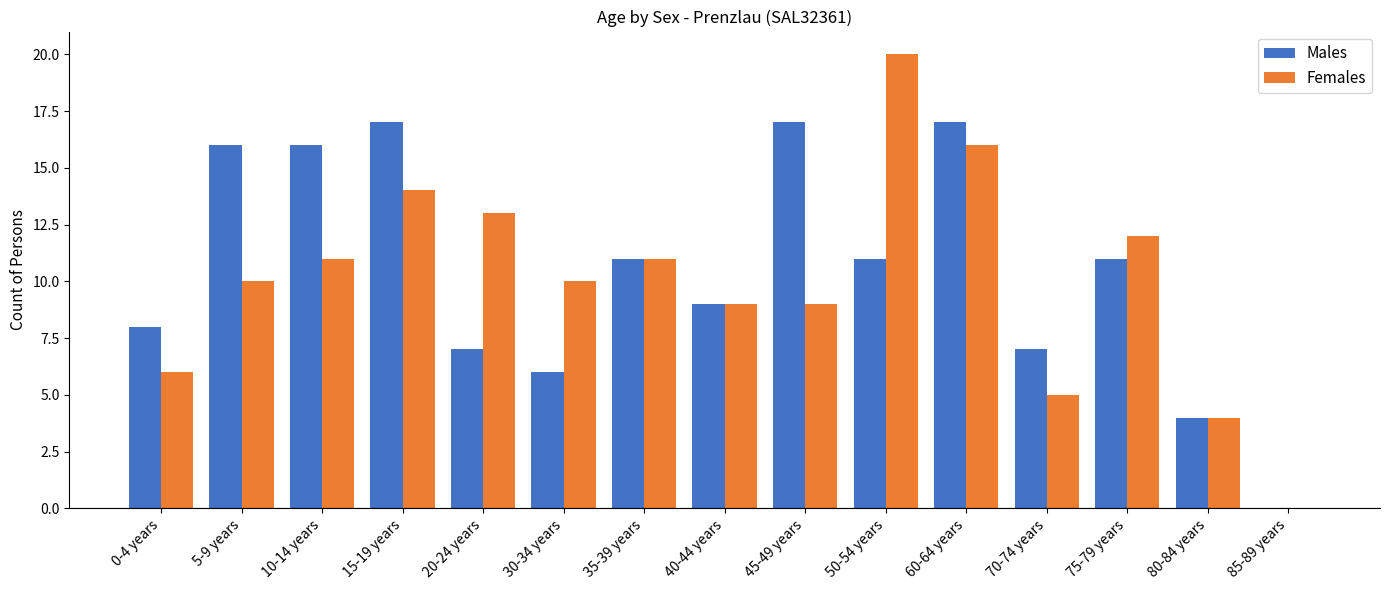

True or false: Males has a value of 7 at 70-74 years.

True